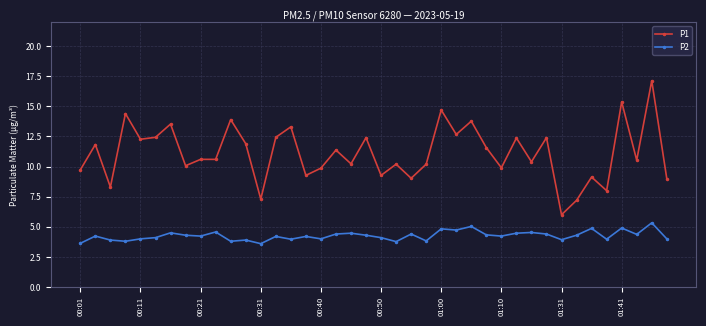

What is the average value of the P2 series?

4.3